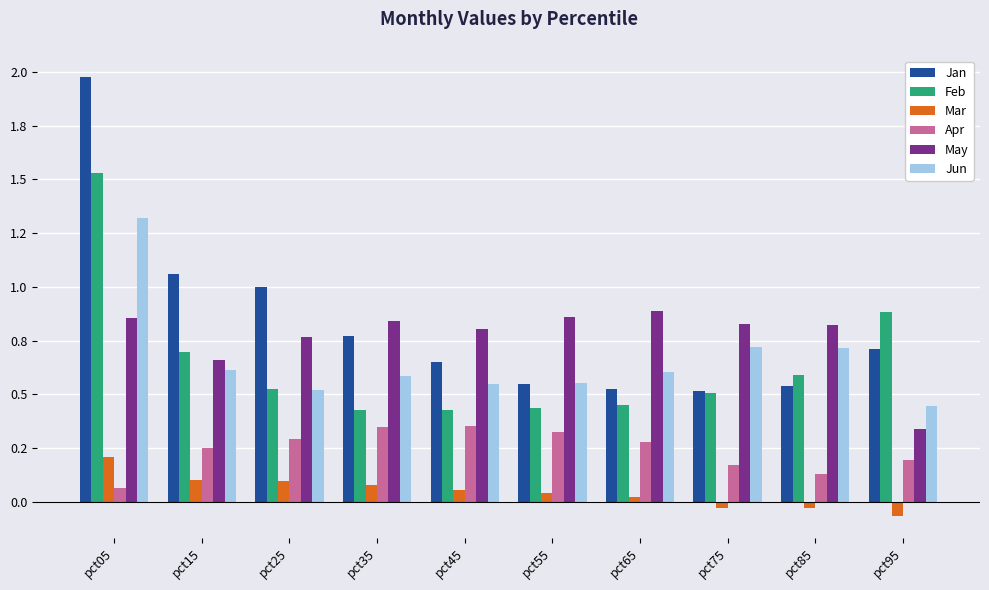

At which category does the chart reach its minimum across all series?

pct95